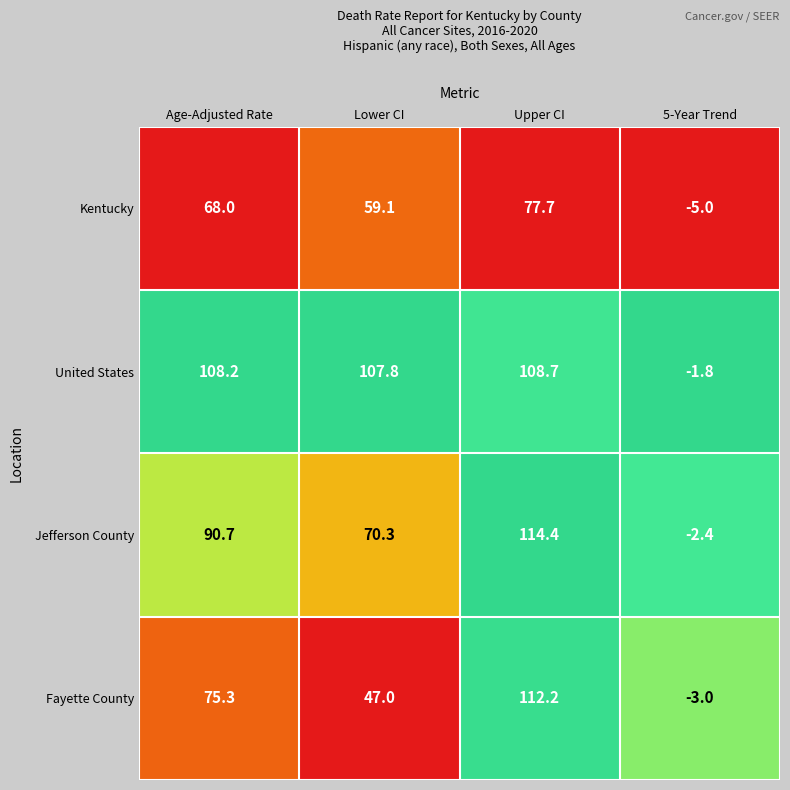

True or false: United States has a value of 22.4 at Upper CI.

False